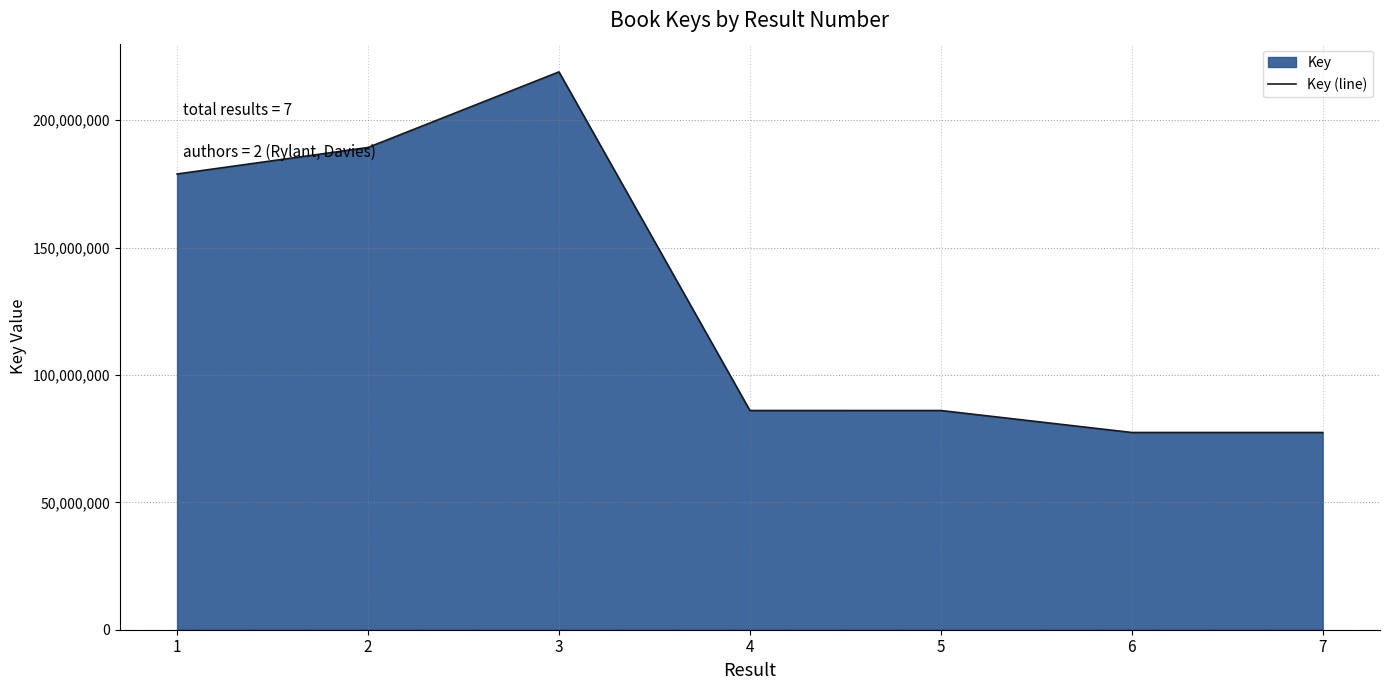

At which category does the data reach its first local peak?

3